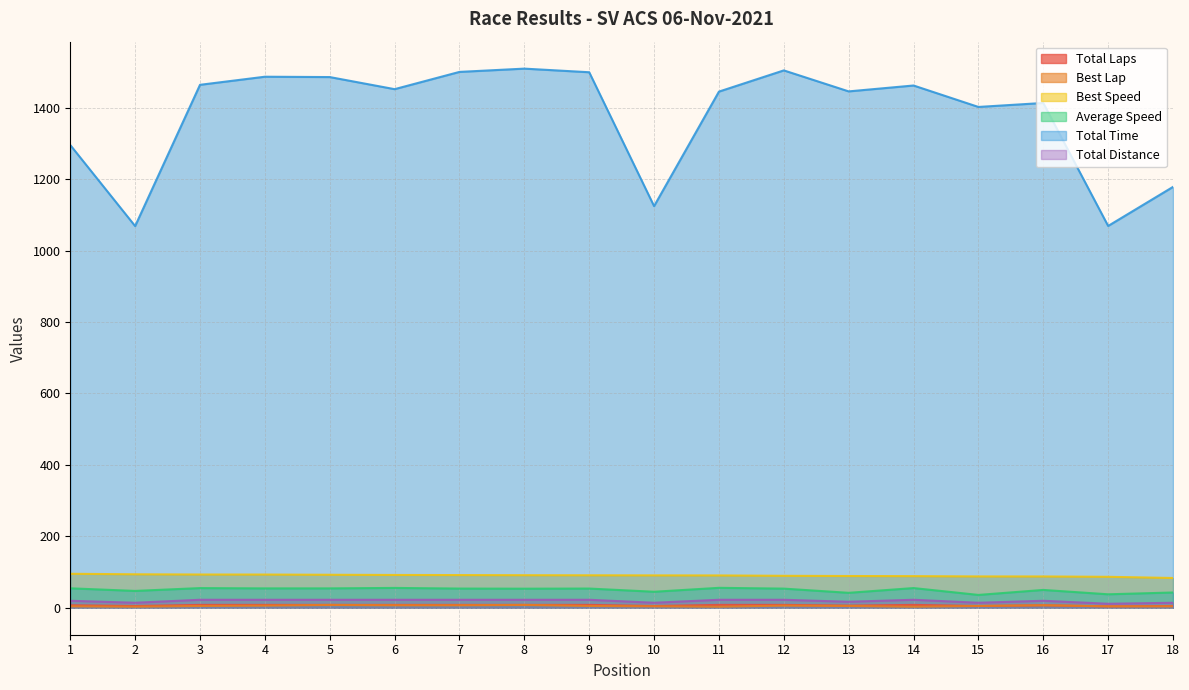

Rank the categories by Total Distance value from highest to lowest.

3, 4, 5, 6, 7, 8, 9, 11, 12, 14, 1, 16, 13, 2, 10, 15, 18, 17